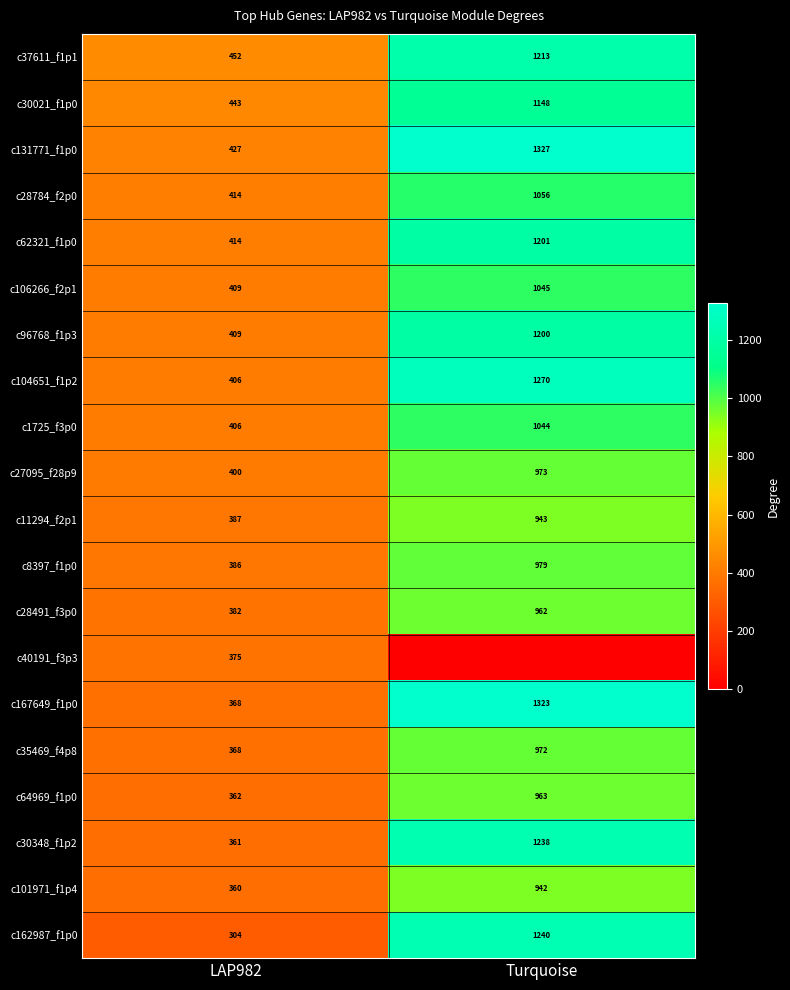

What is the spread (max minus min) of values at LAP982?

148